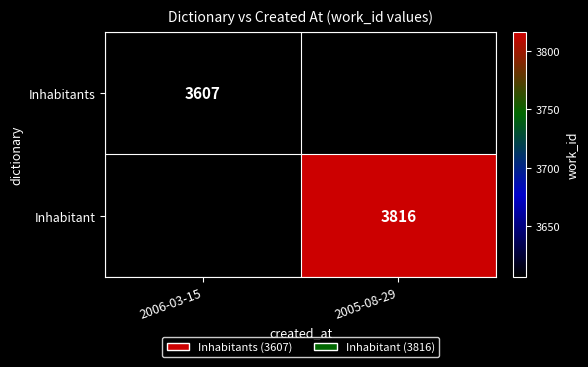

The Inhabitants series shows 6151 at 2006-03-15. True or false?

False